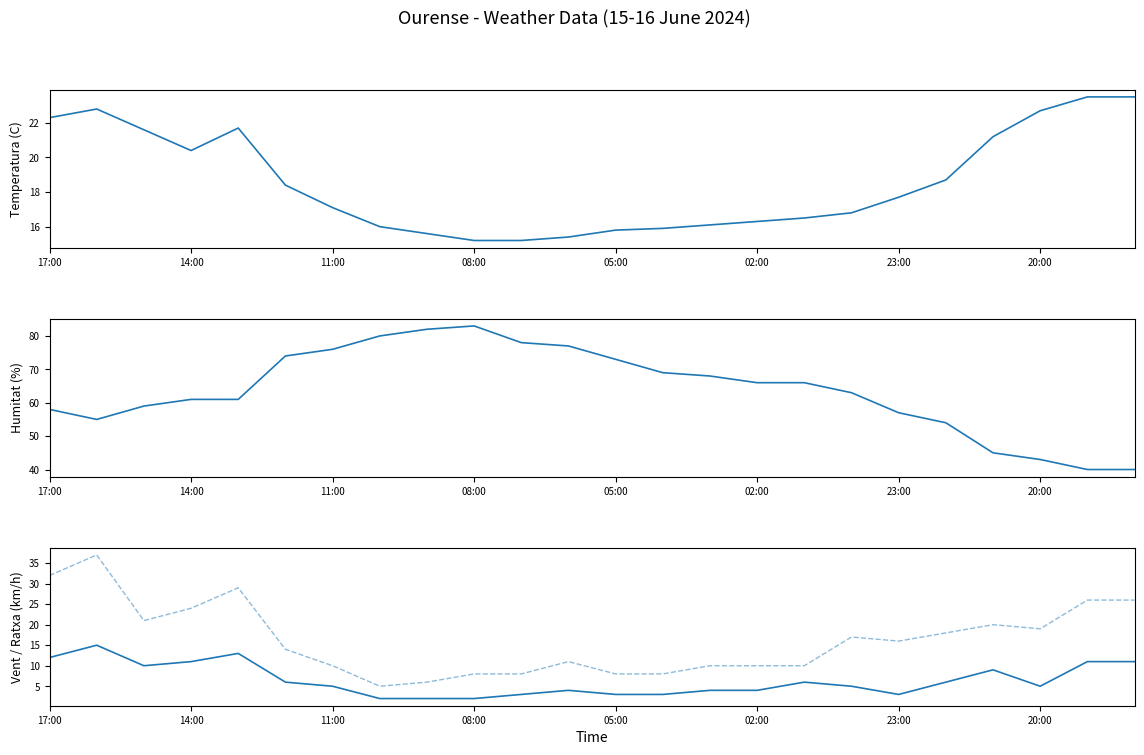

The Velocitat del vent (km/h) series shows 12.0 at 17:00. True or false?

True